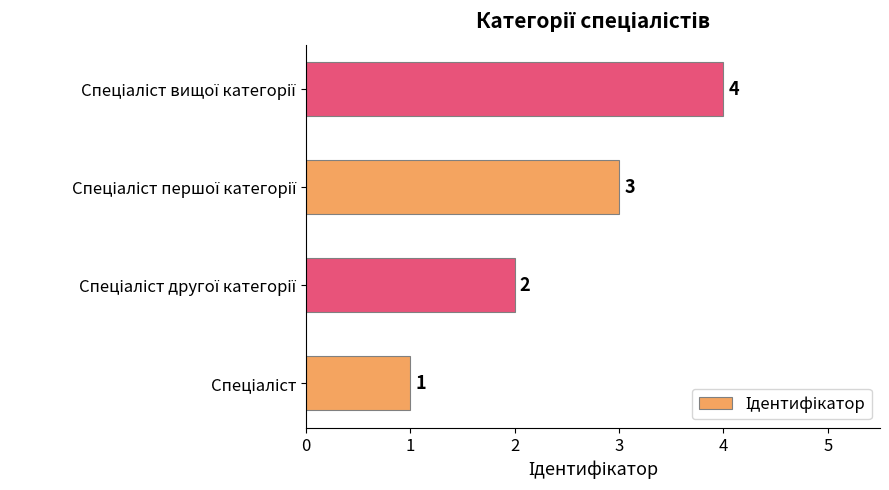

What is the greatest value displayed?

4